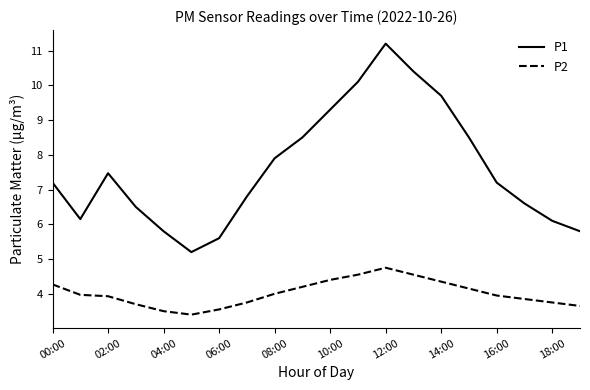

Which series has the largest total across all categories?

P1